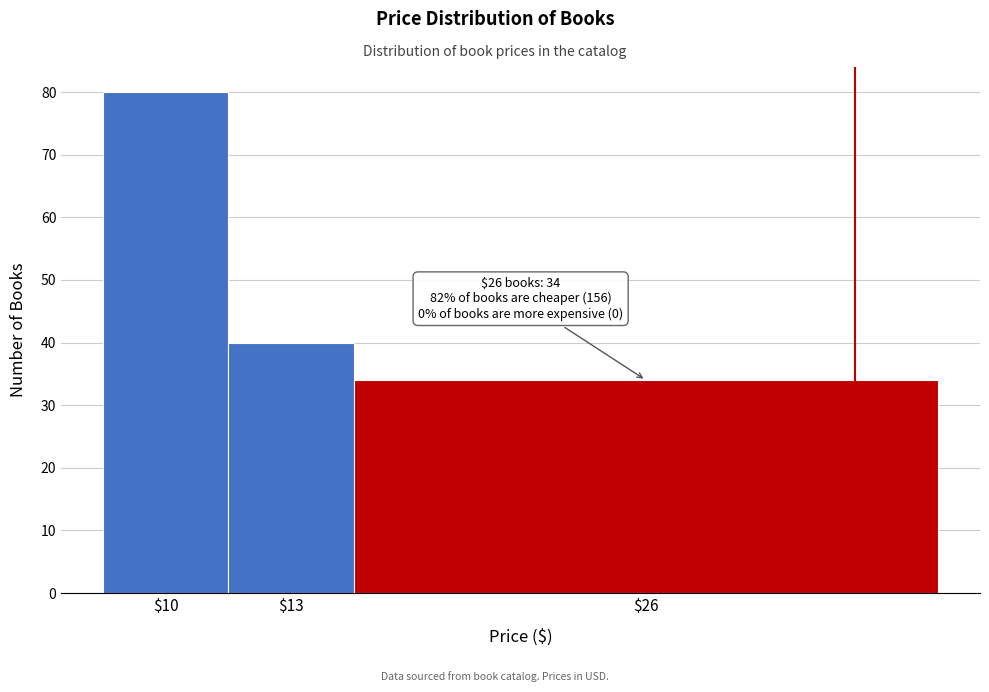

Reading left to right, extract all data points from this chart.

80	40	34